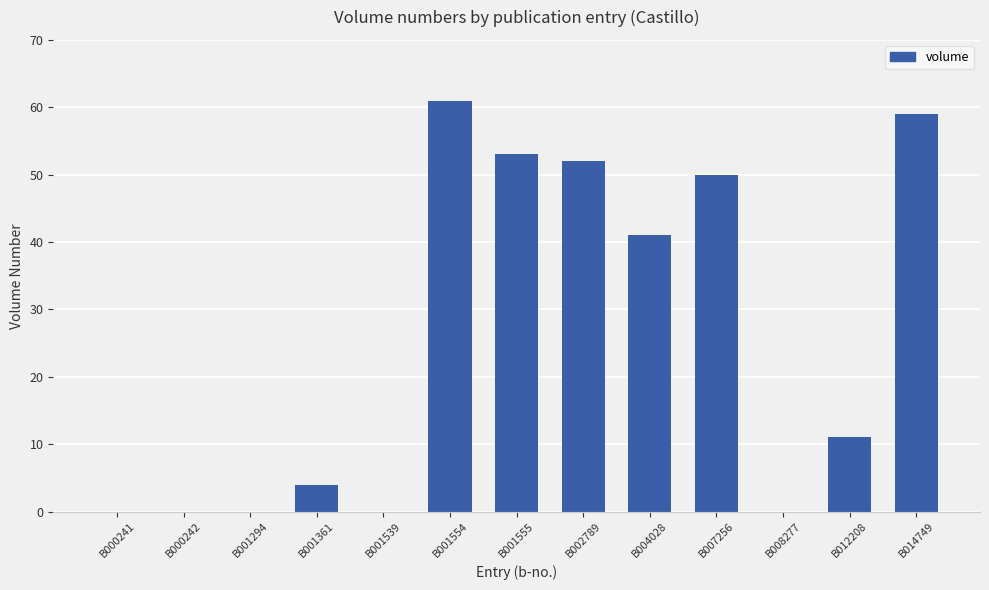

Reading right to left, what are all the values shown in this chart?

59	11	0	50	41	52	53	61	0	4	0	0	0